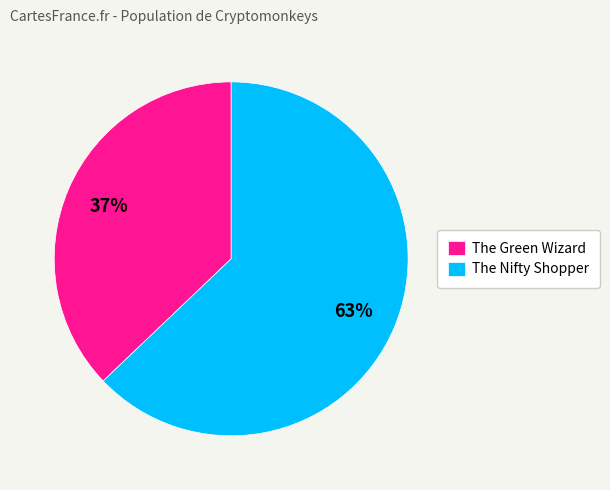

True or false: The Nifty Shopper accounts for 76% of the total.

False